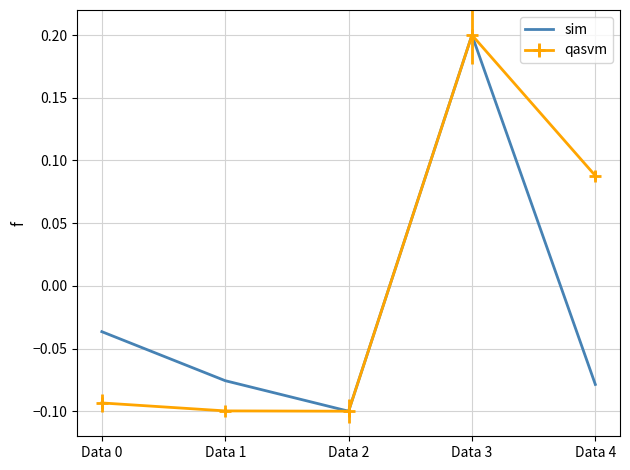

The value of sim at Data 2 is -0.1. True or false?

True